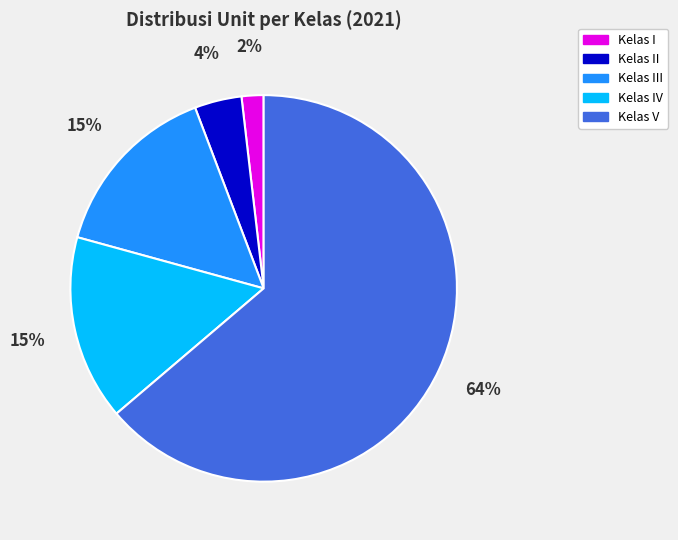

Which has a higher value, Kelas III or Kelas V?

Kelas V